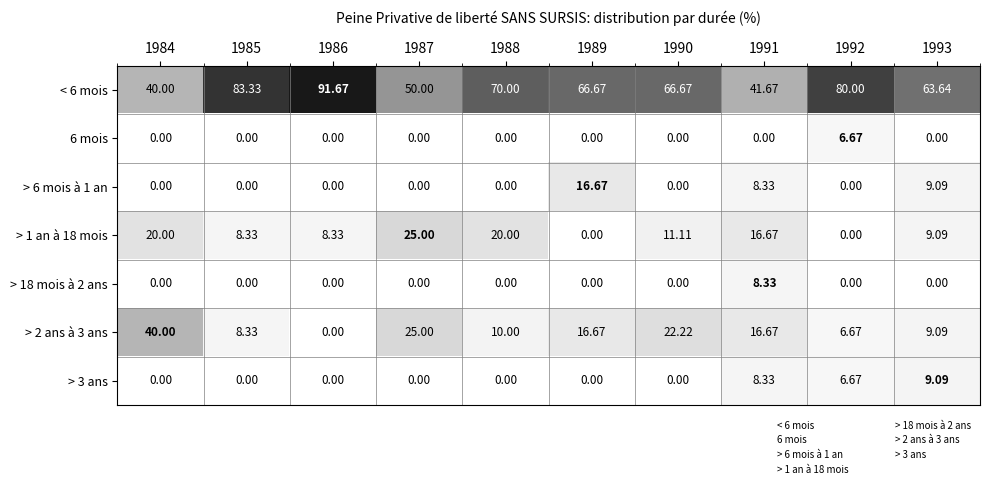

Is the value of > 1 an à 18 mois at 1989 greater than the value of < 6 mois at 1985?

No